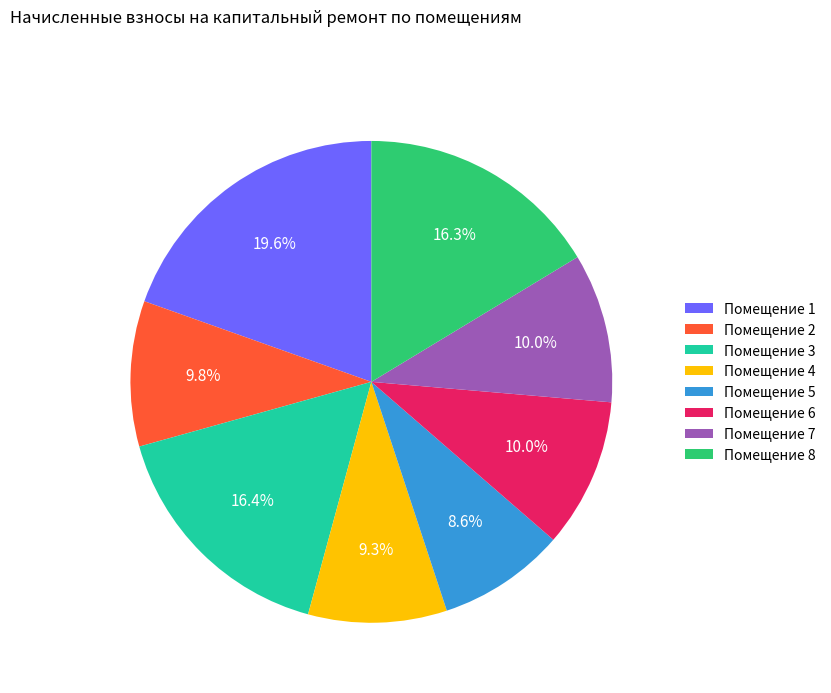

To the nearest percent, what is the difference between the largest and smallest slice percentages?

11%